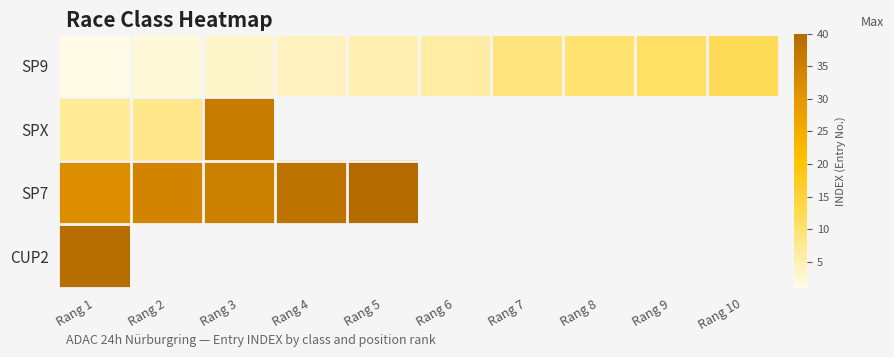

Which category has the highest value in the SP9 series?

Rang 10